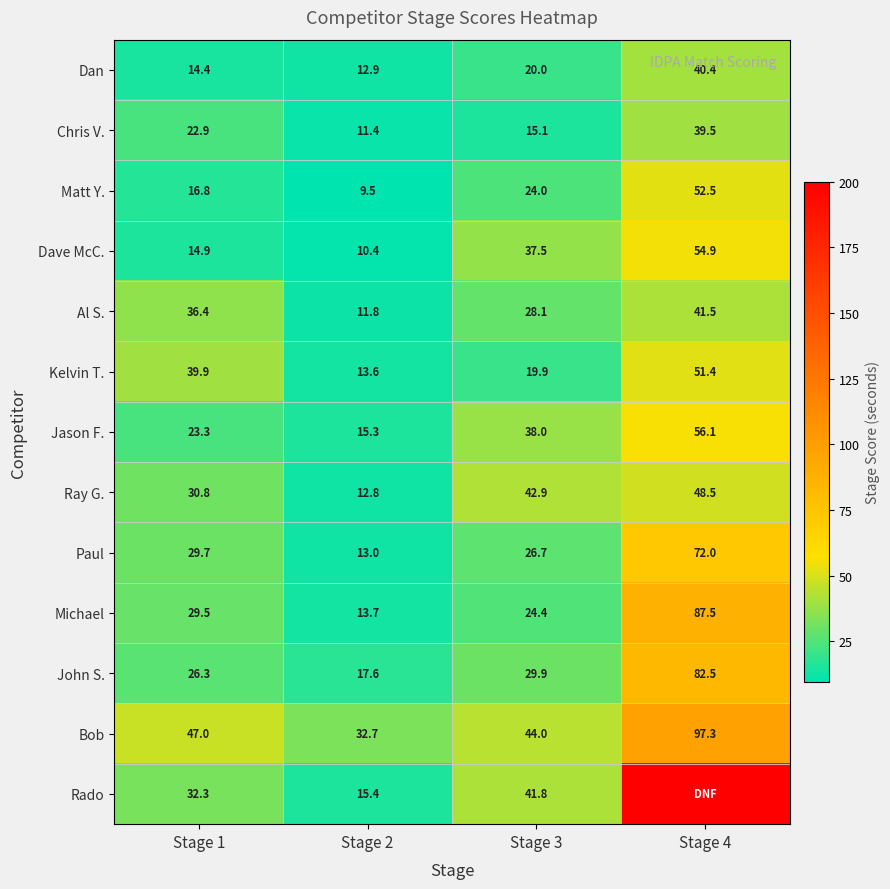

What is the sum of all John S. values?

156.3